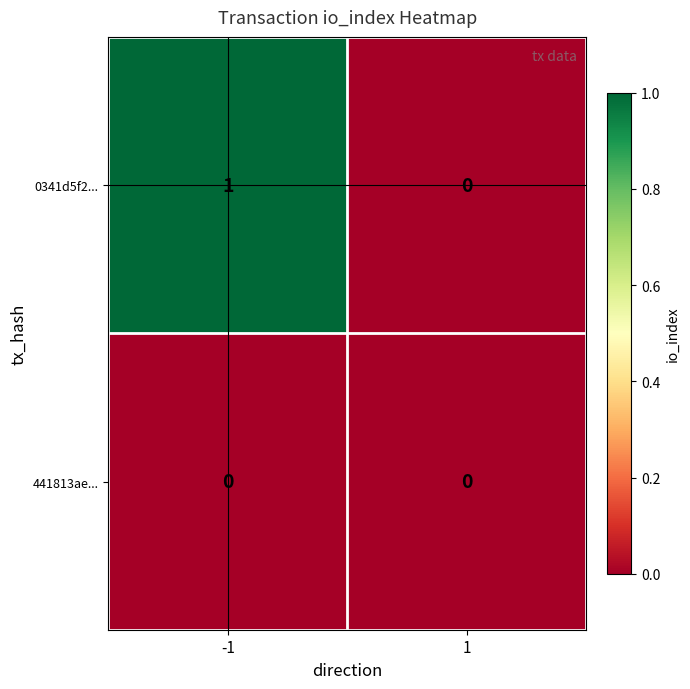

Is it true that 441813ae... equals 0 at -1?

True